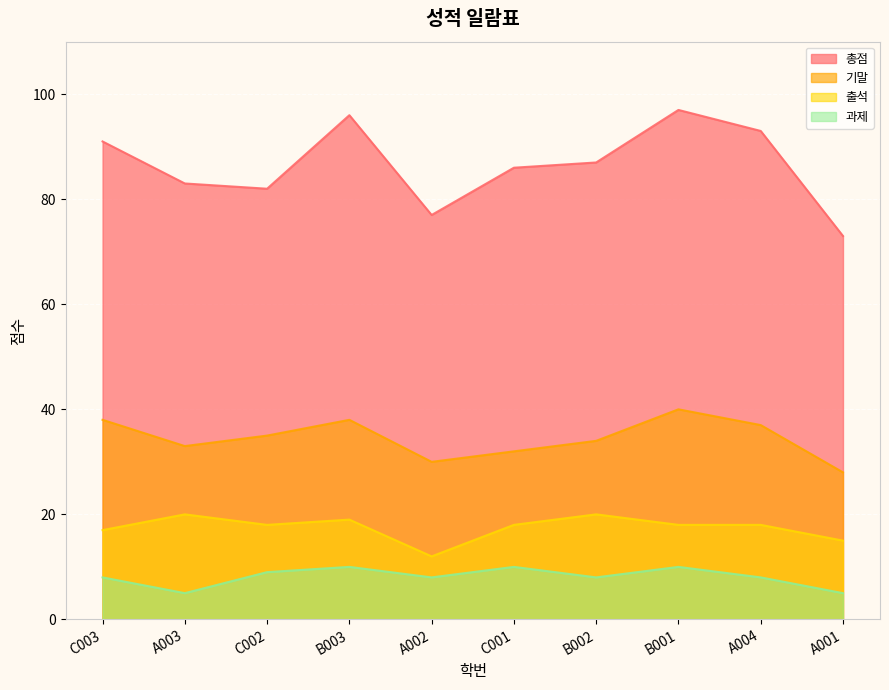

At how many categories does at least one series exceed 65?

10